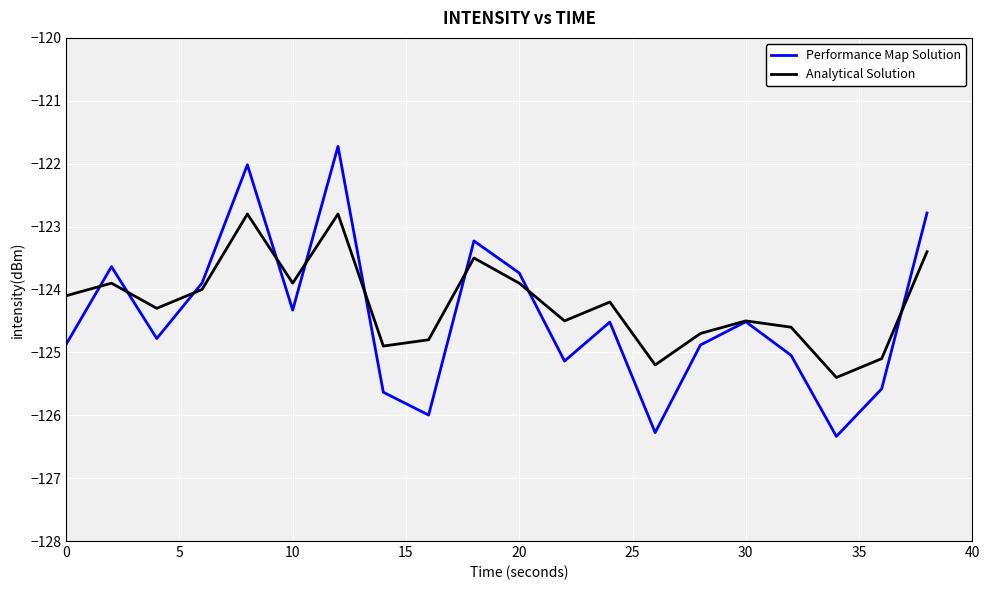

Which series has the widest spread of values?

Performance Map Solution